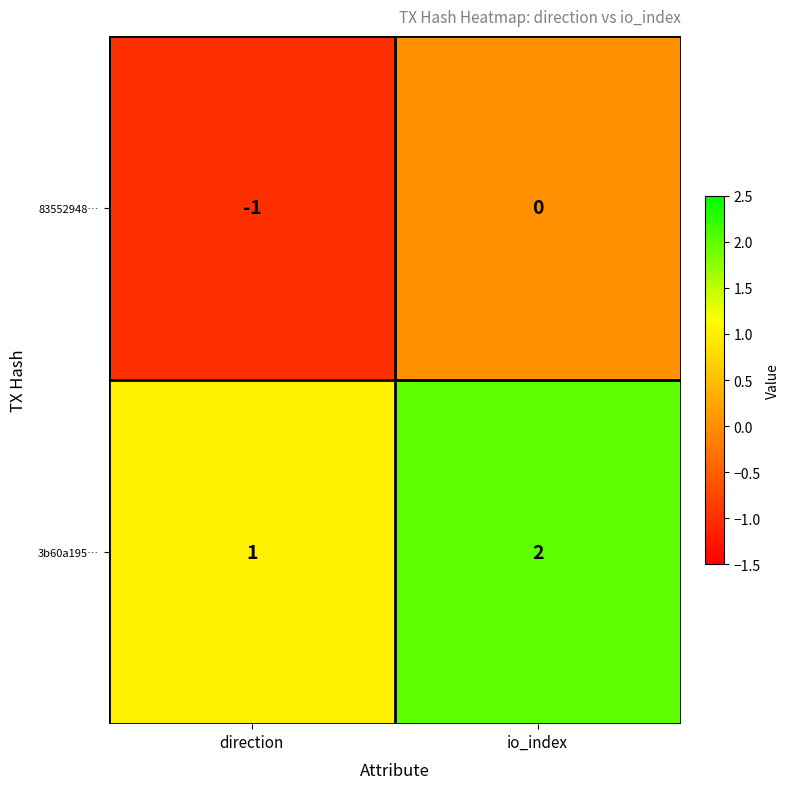

List the series in order of their peak value, lowest first.

83552948…, 3b60a195…